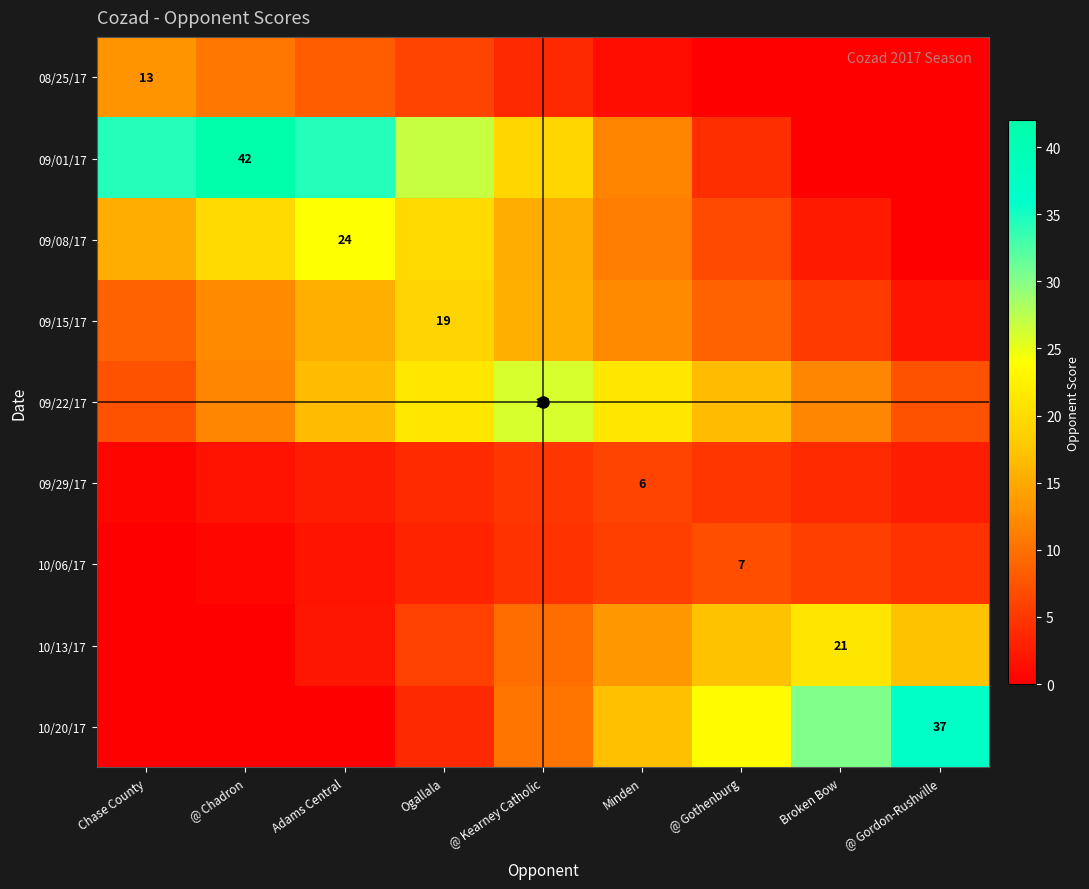

What is the difference between the second highest and second lowest values in the 10/06/17 series?

5.0